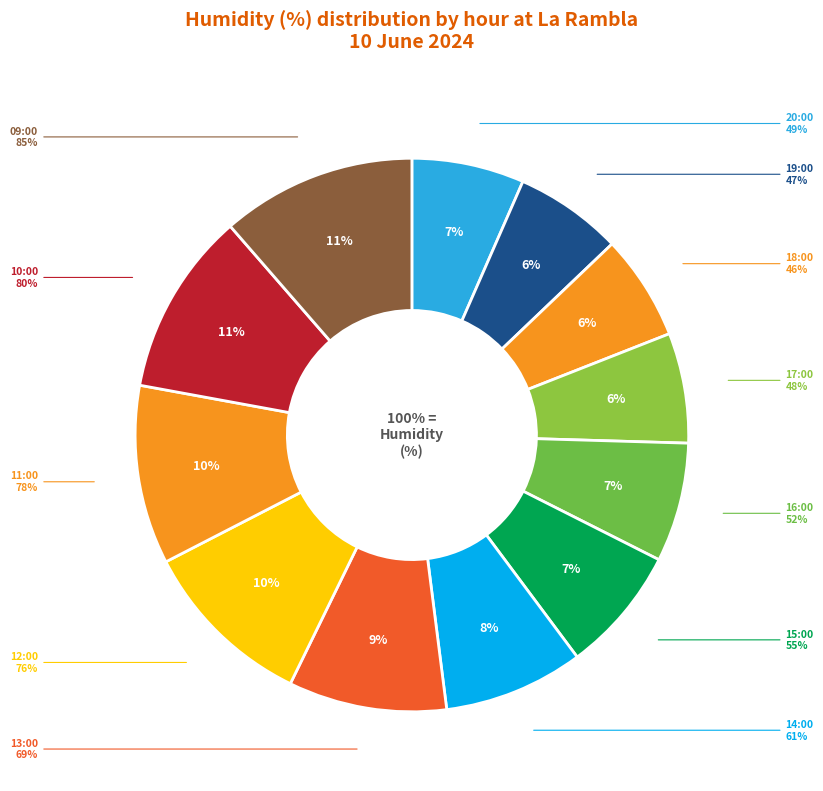

Approximately how many times larger is the value at 13:00 compared to 14:00?

1.1